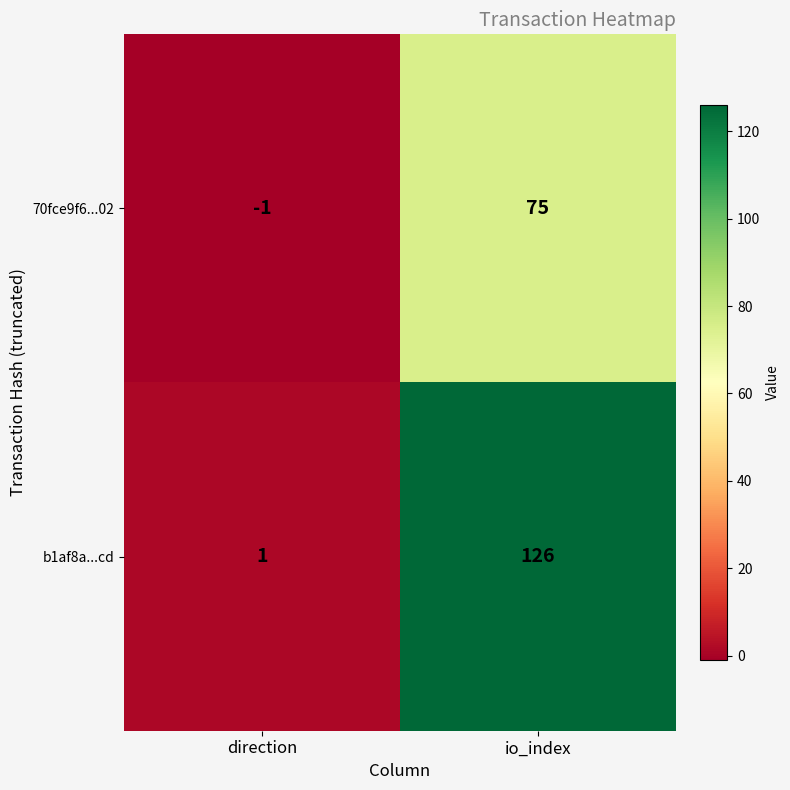

True or false: 70fce9f6...02 has a value of 0 at direction.

False